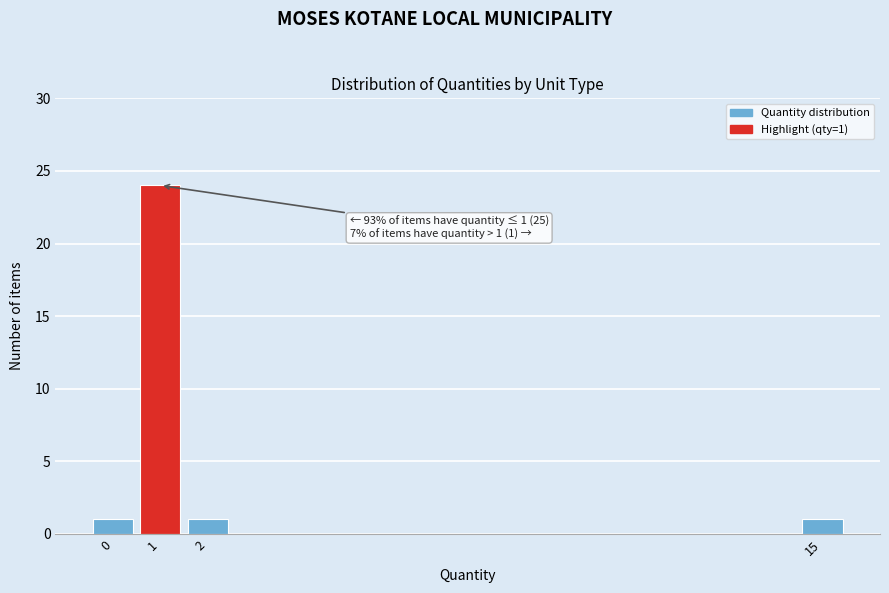

Over which range of the x-axis is the bar tallest?

0.5 to 1.5